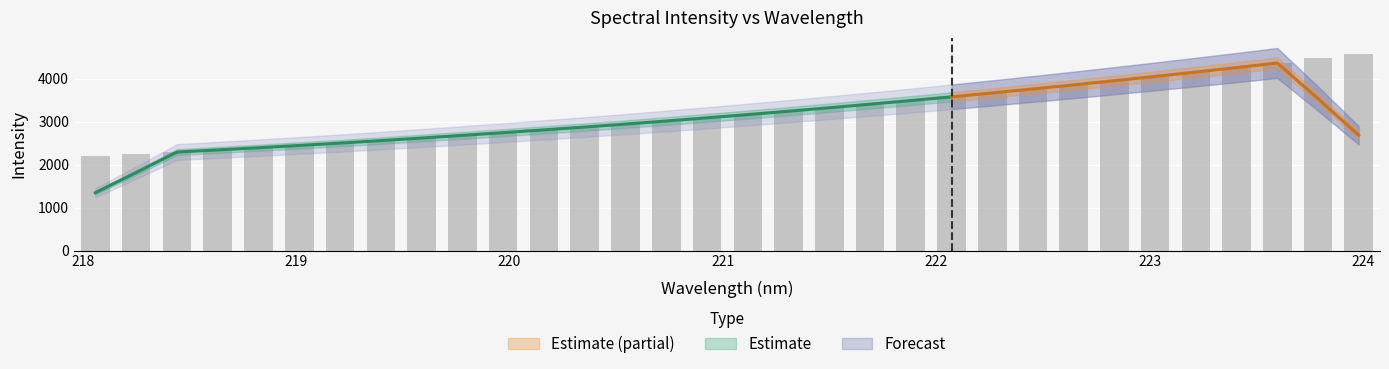

What is the ratio of the value at 219.3979 to the value at 222.6447?

0.7